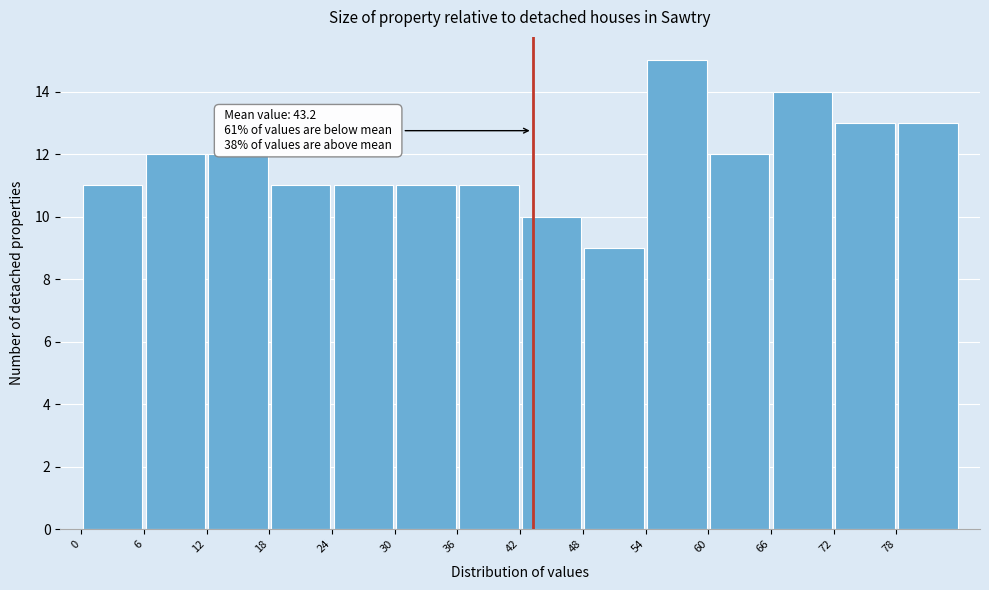

Over which range of the x-axis is the bar tallest?

54 to 60